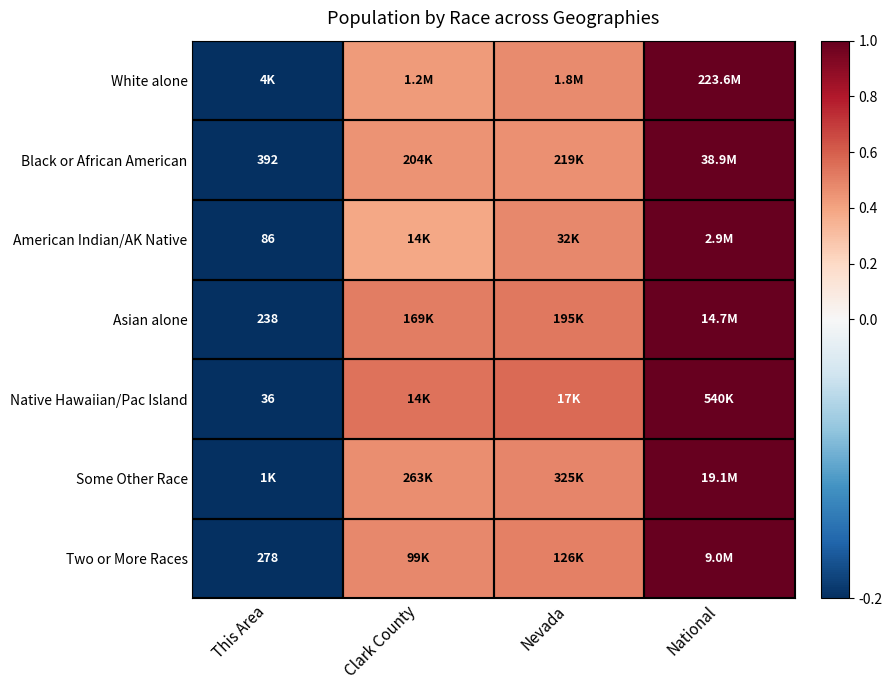

How many data points in Two or More Races are above 0?

3